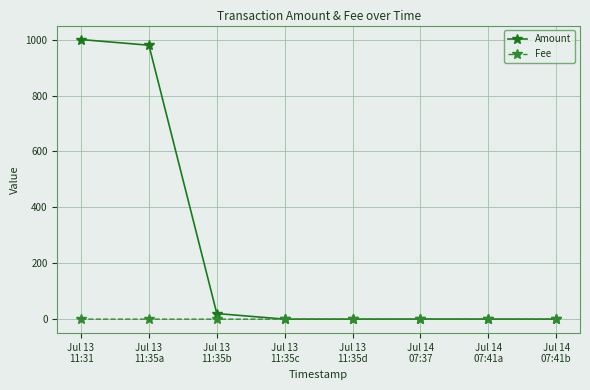

Rank the series by their maximum value, from lowest to highest.

Fee, Amount